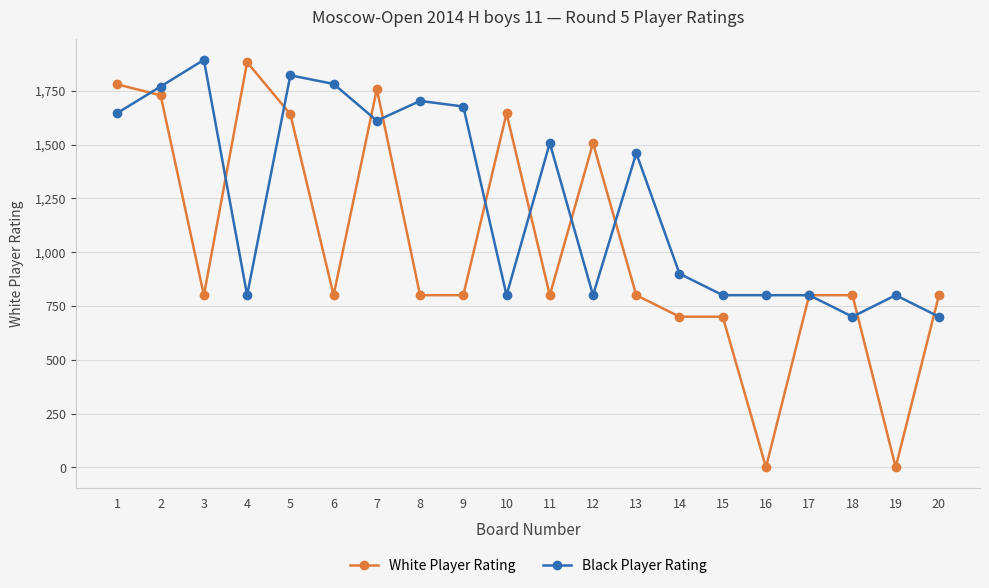

True or false: White Player Rating has more than 2 interior local peaks.

True